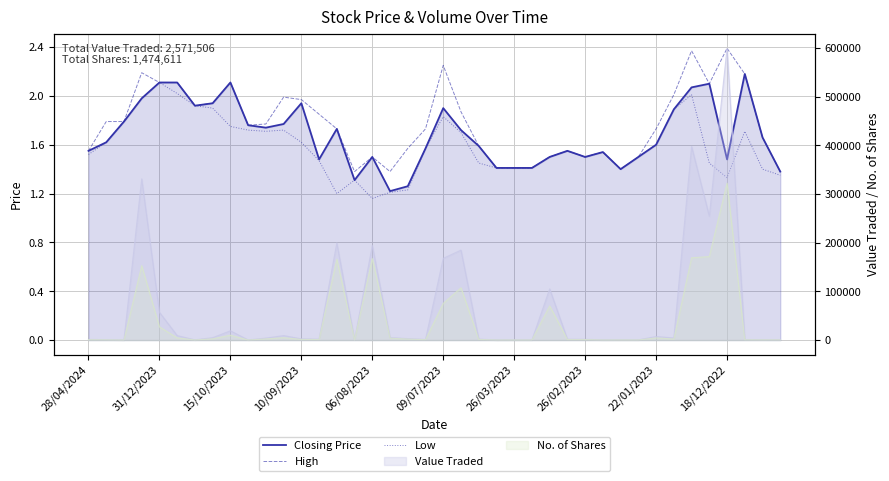

Rank the series at 06/08/2023 from lowest to highest value.

Low, Closing Price, High